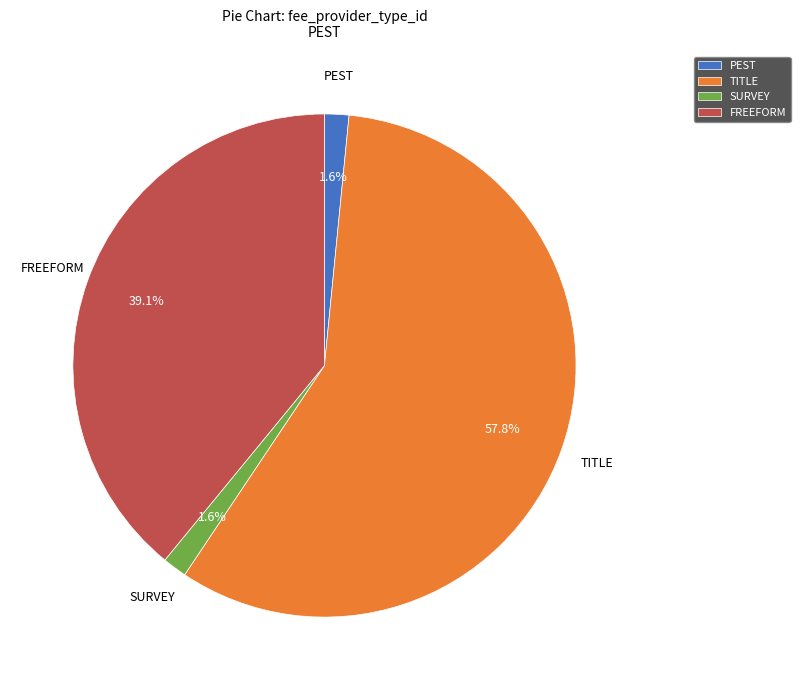

Is there a majority slice in this chart?

Yes